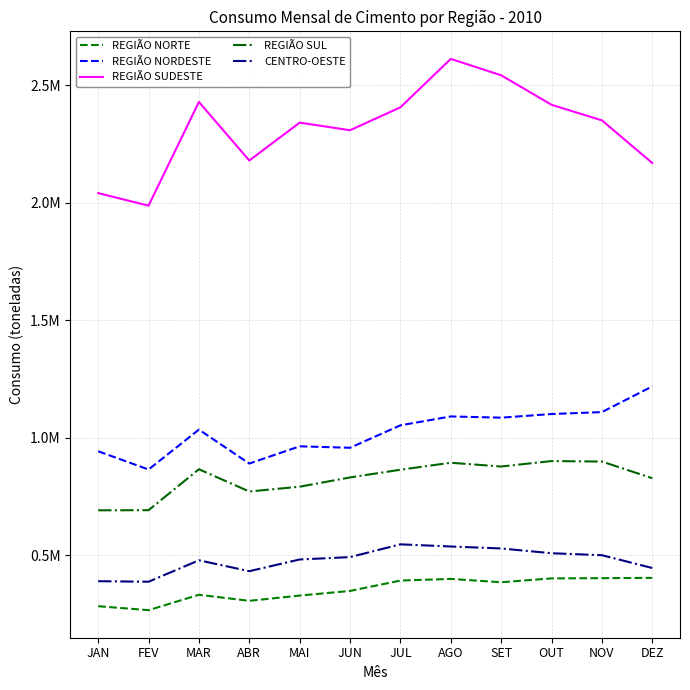

Is this an area chart (filled region under the line)?

No